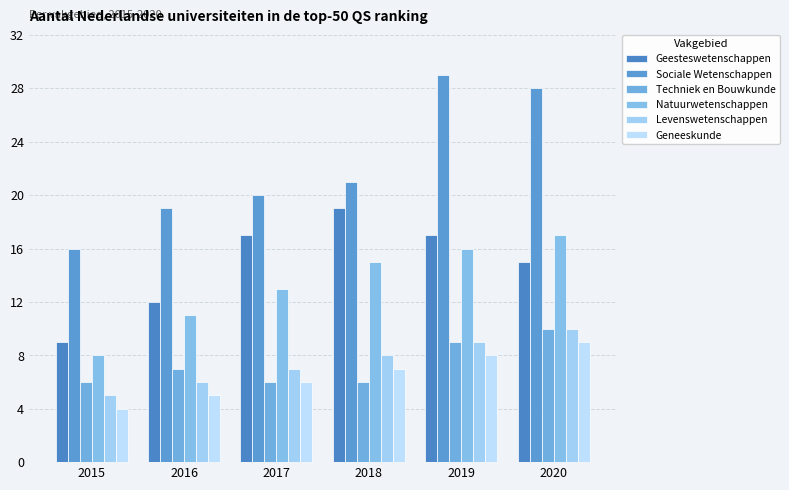

How many groups of bars are there?

6